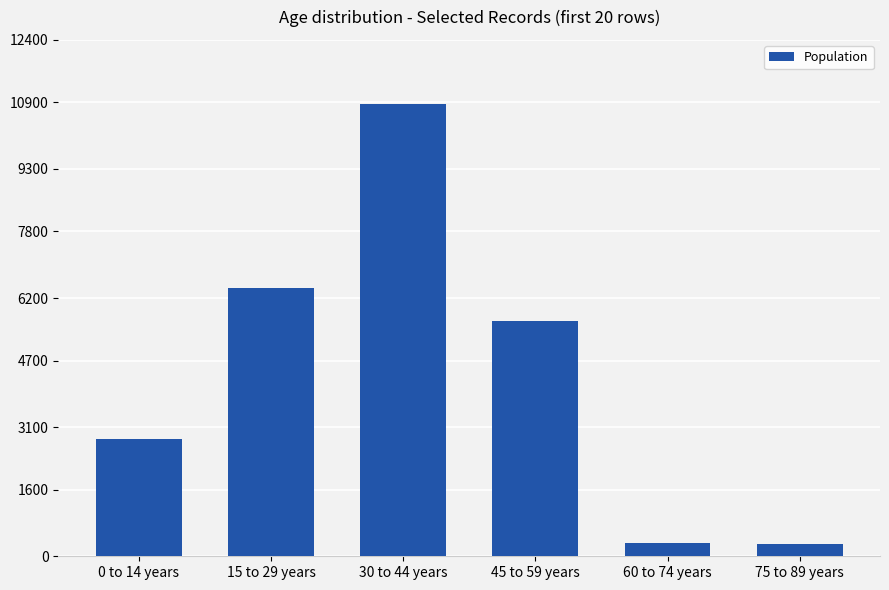

True or false: the data shows 1462 at 45 to 59 years.

False